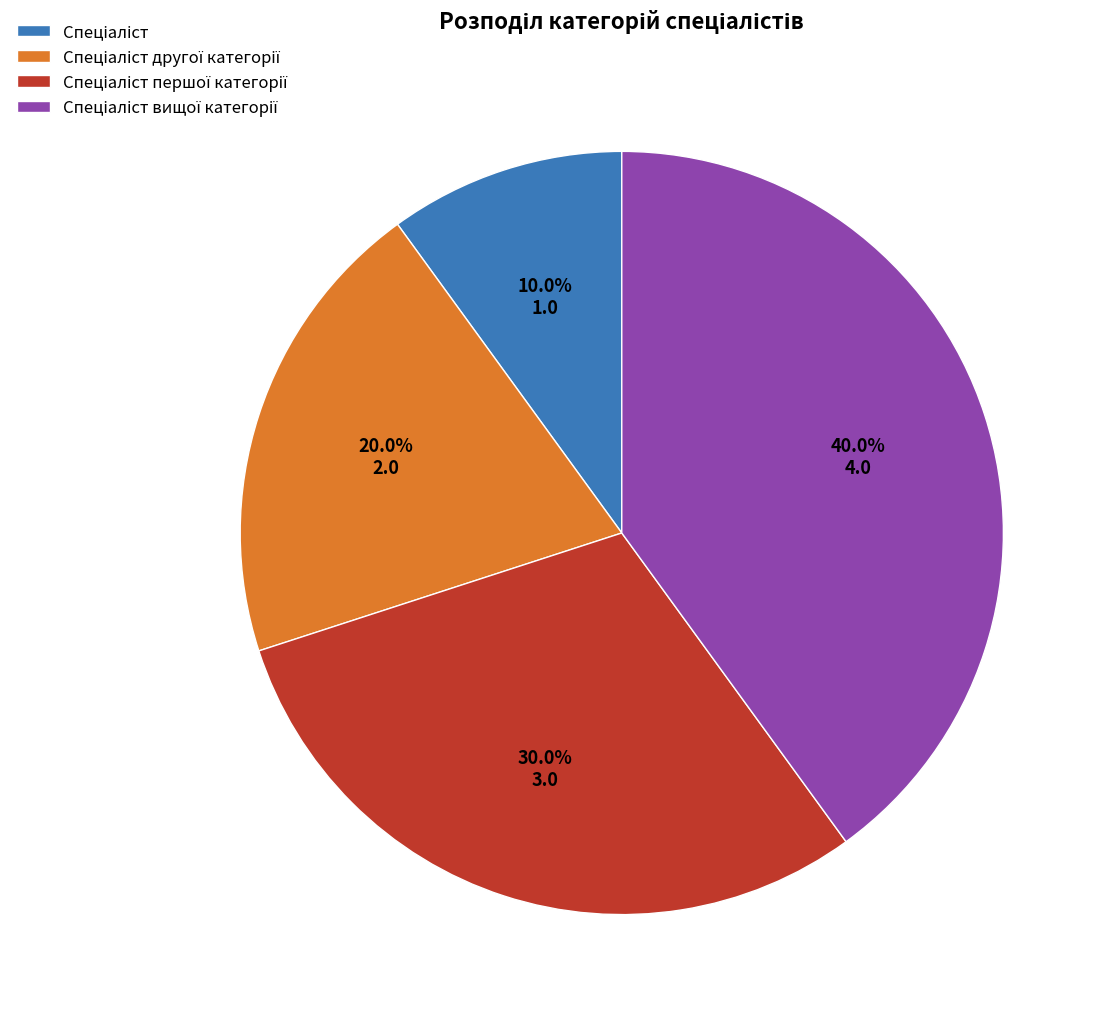

Is there any slice that represents more than half of the pie?

No